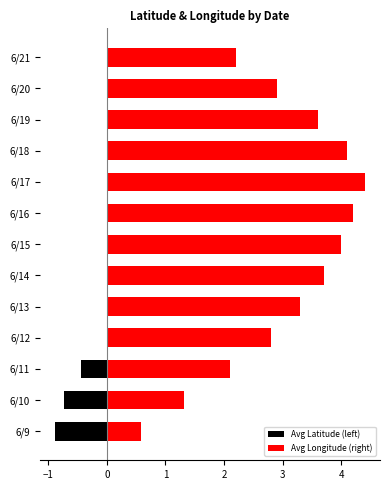

Rank the series by their average value, from lowest to highest.

Avg Latitude (left), Avg Longitude (right)